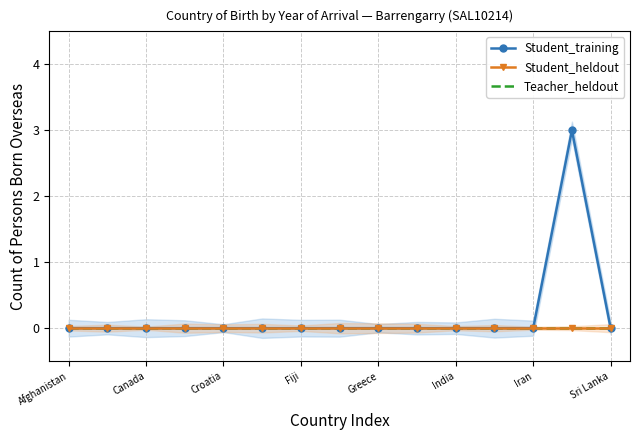

Does the chart have visible grid lines?

Yes